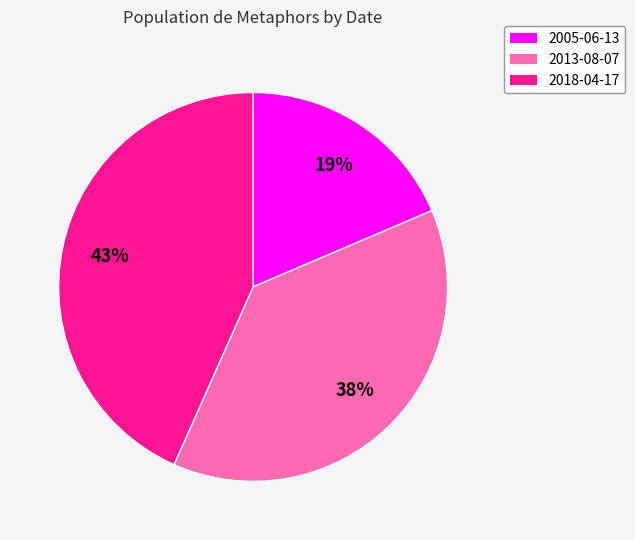

Is the sum of 2013-08-07 and 2005-06-13 greater than half?

Yes